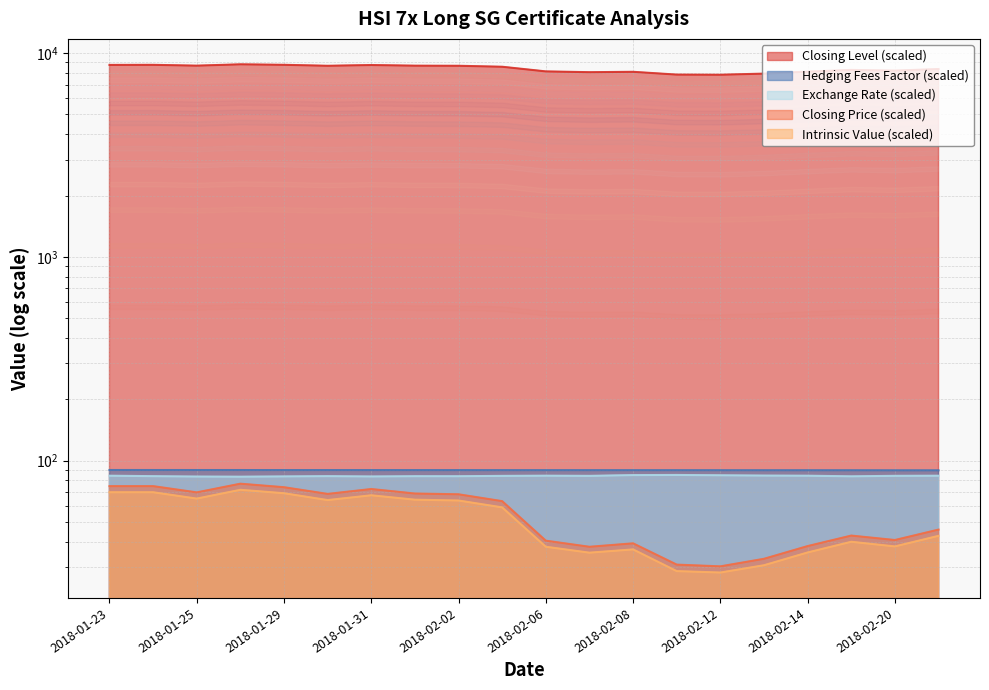

At which label does Closing Price reach its peak?

2018-01-26